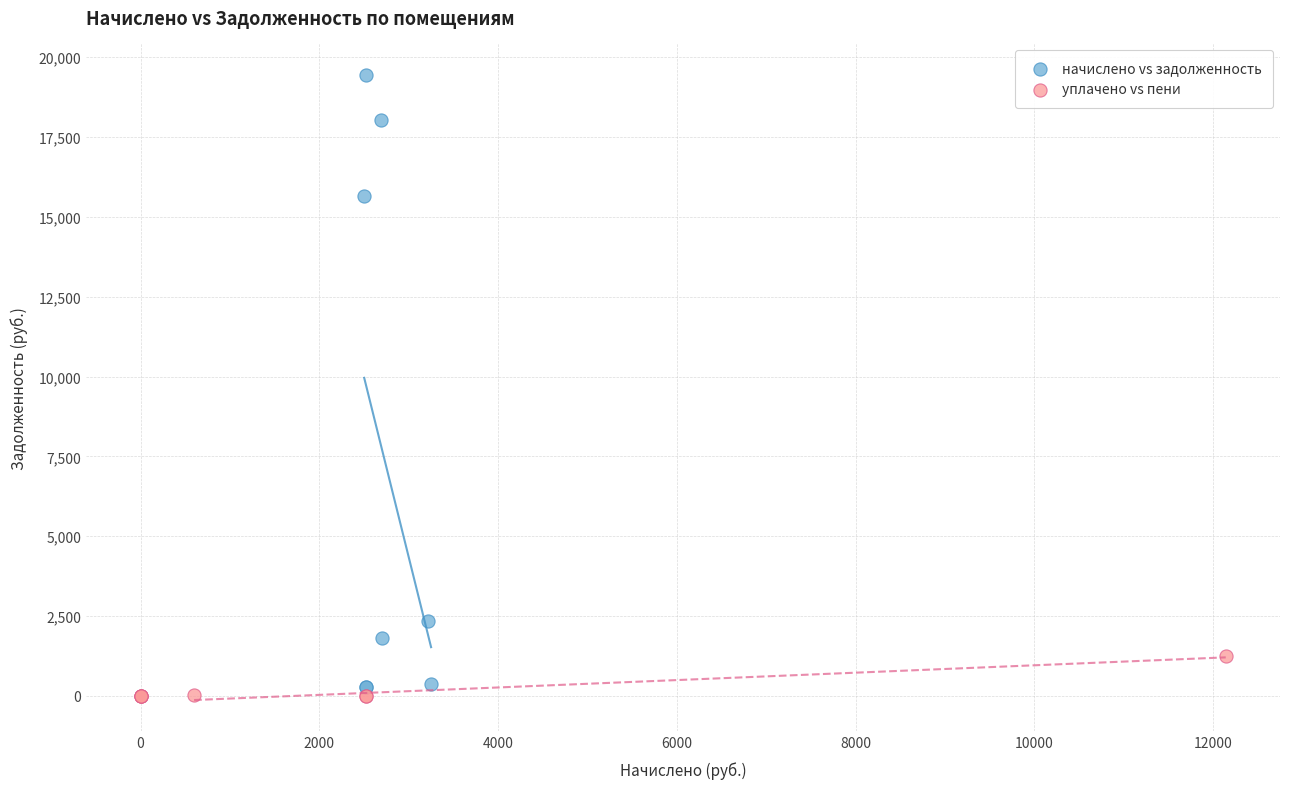

Which series contains the highest Y value?

начислено vs задолженность